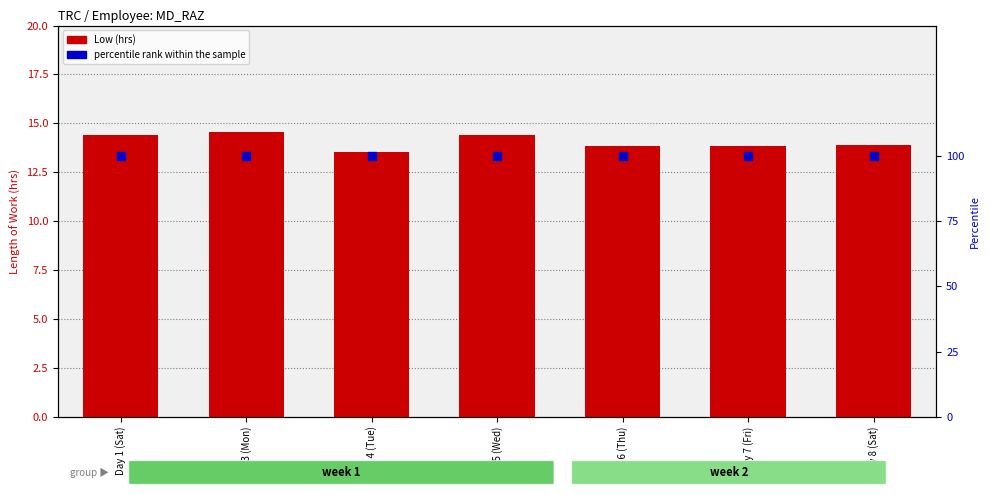

Which series has the widest spread of Y values?

Low (hrs)